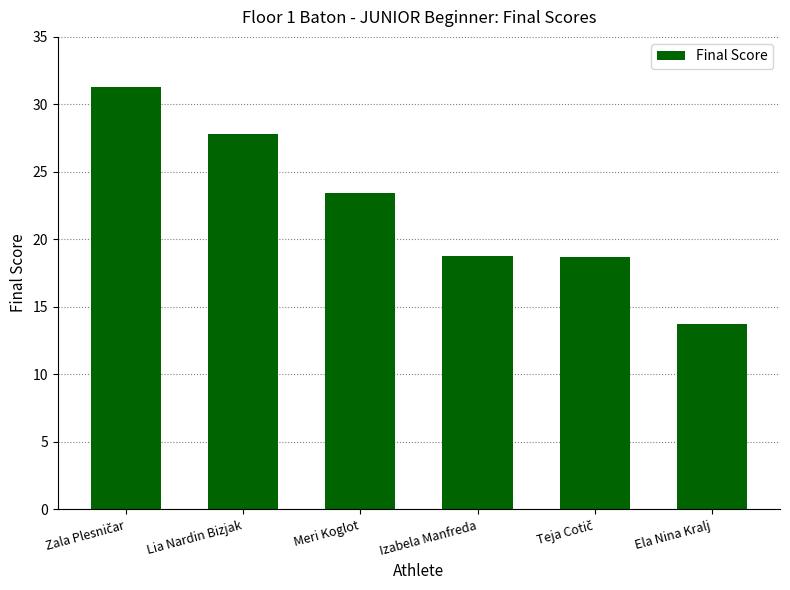

How many data points does each series have?

6